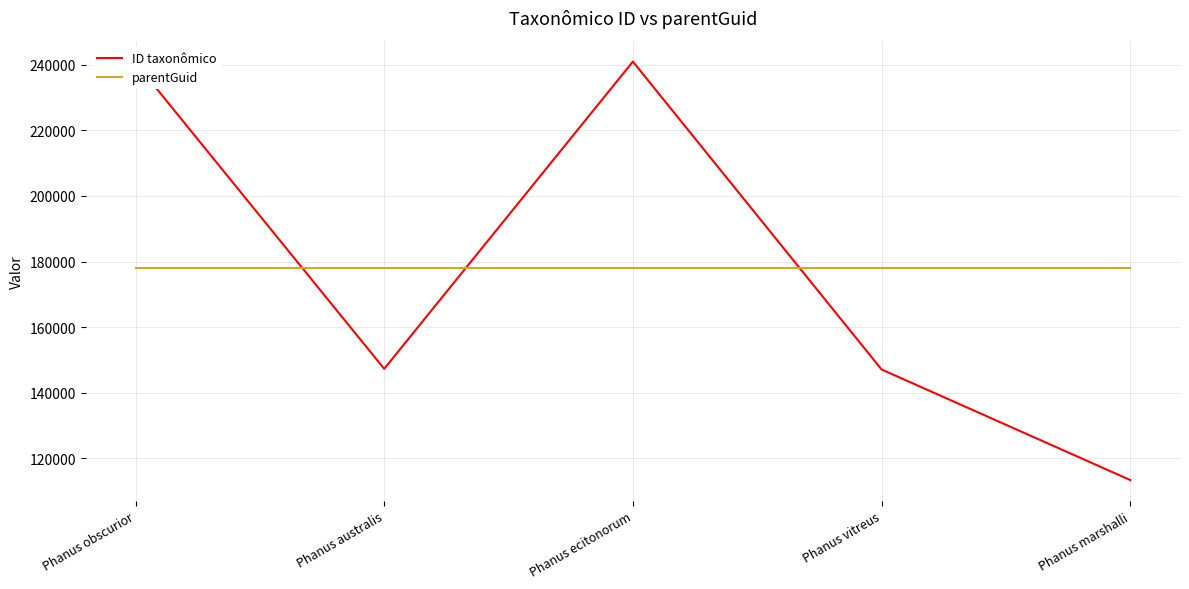

How many series are shown in this chart?

2